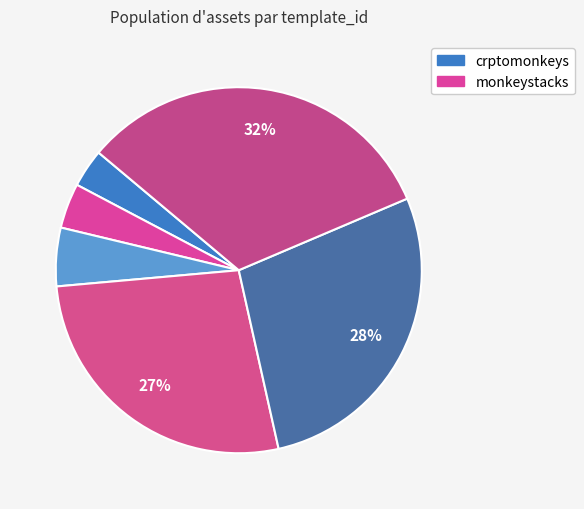

Is there any slice that represents more than half of the pie?

No